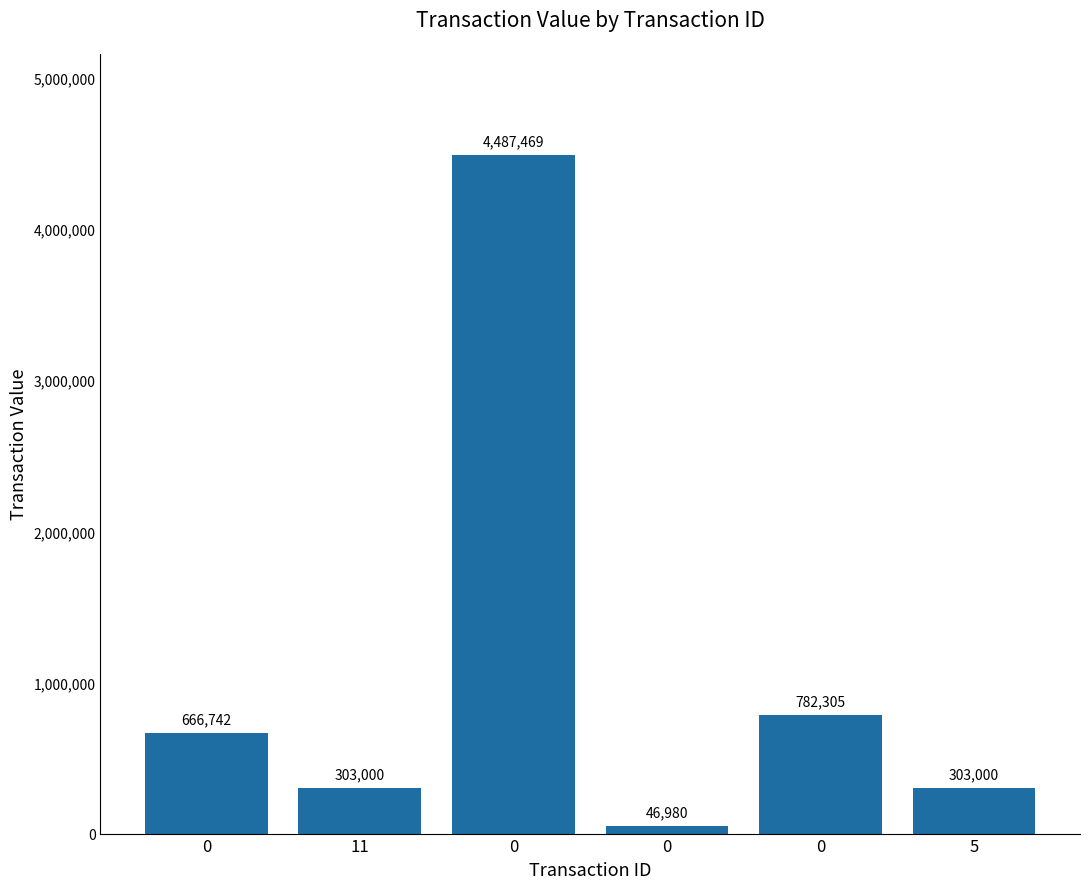

How many bars are there in total?

6